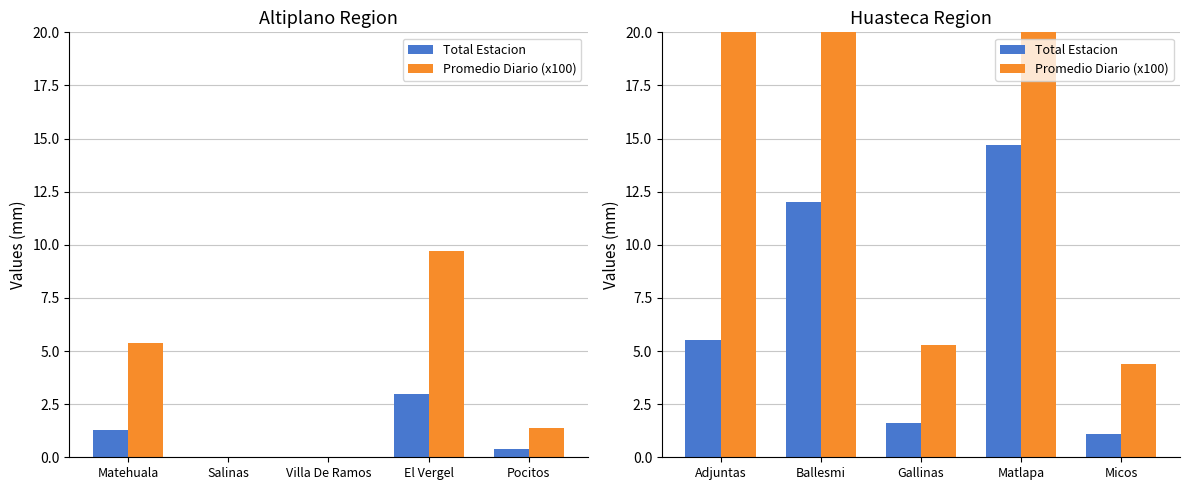

Which category has the lowest value in the Promedio Diario (x100) series?

Micos